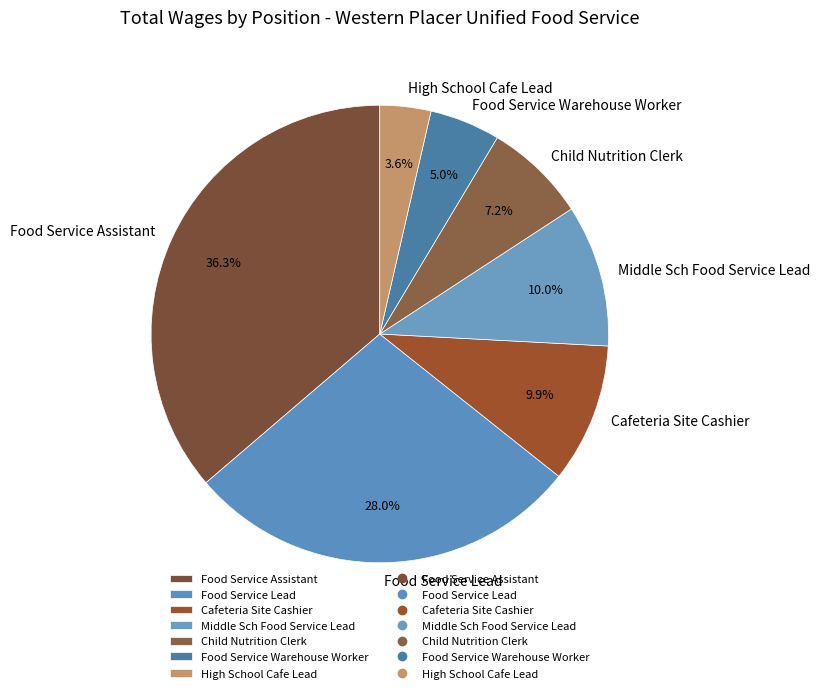

Which slice is the largest?

Food Service Assistant